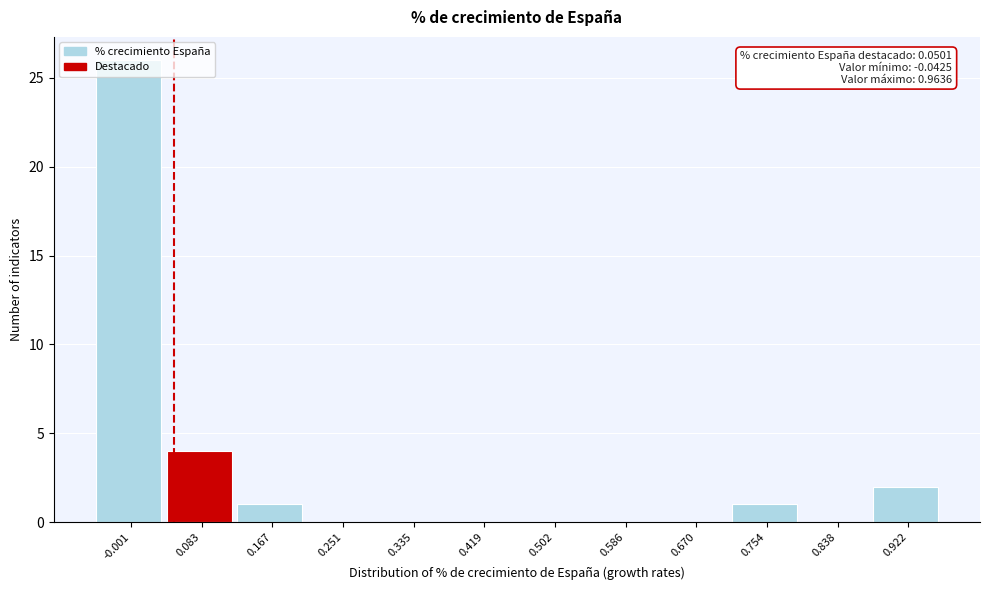

Over which range of the x-axis is the bar tallest?

-0.04 to 0.04